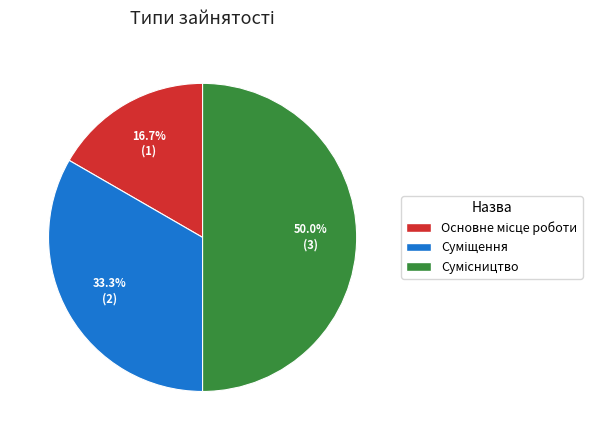

Is it true that Сумісництво is 50% of the pie?

True